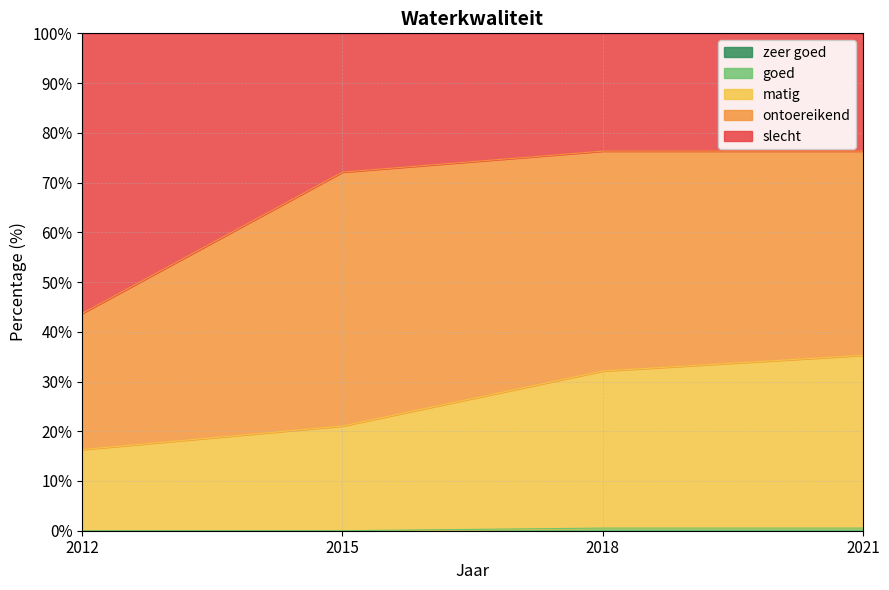

What is the total value across all series at 2012?

100.0